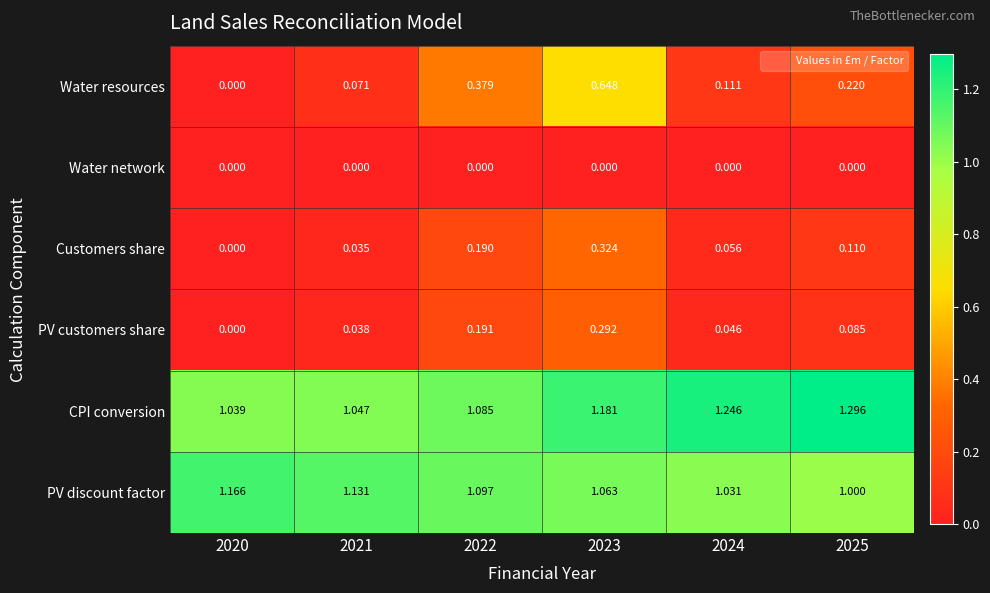

How many data points does each series have?

6